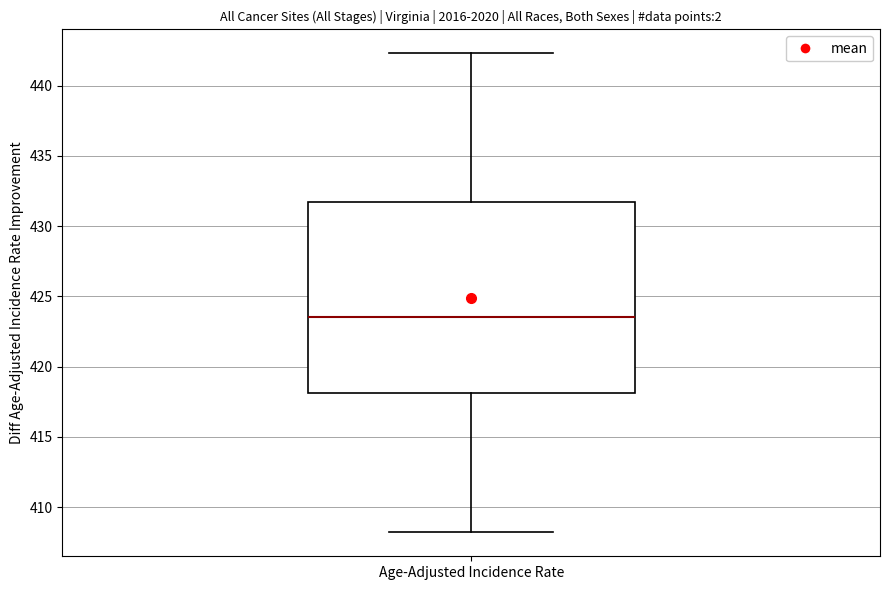

Transcribe this box plot: give where the median line is, the range the box spans, and where the two whiskers end, as read against the y-axis. The values are not printed on the chart, so give them approximately, as read against the axis.

median 423.5, box 418.0 to 431.5, whiskers 408.0 to 442.5